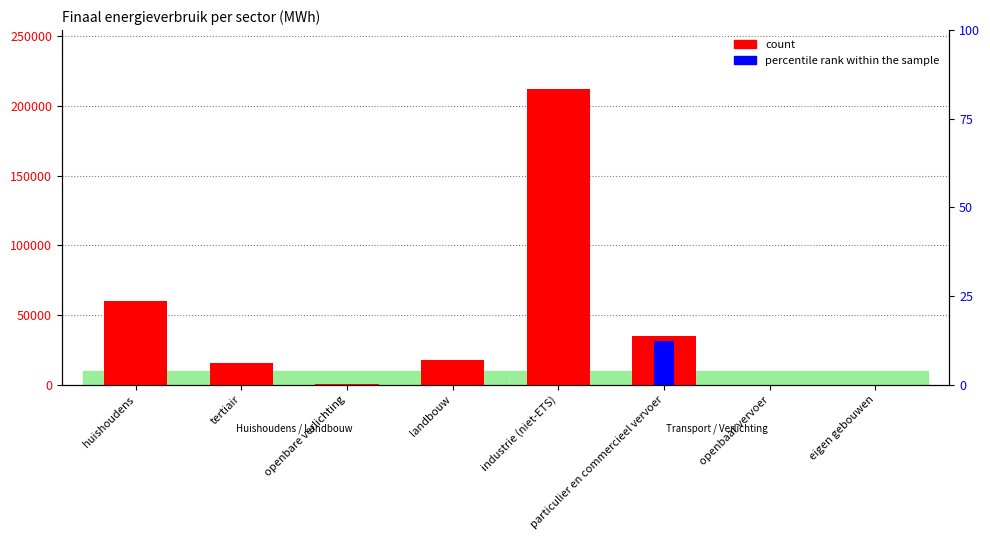

How many values in percentile rank within the sample are above zero?

2